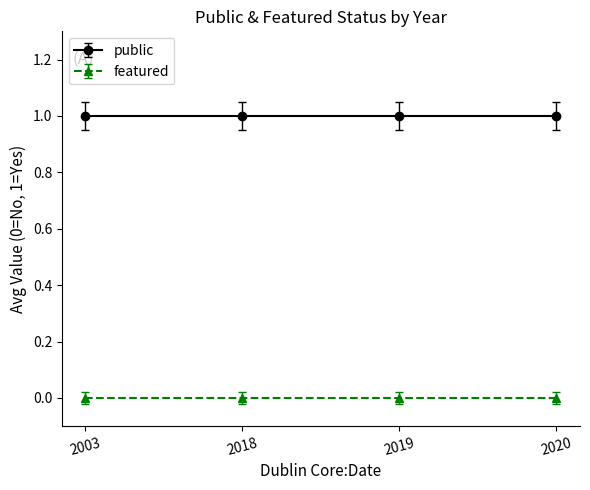

Which label corresponds to the smallest value in the chart?

2020